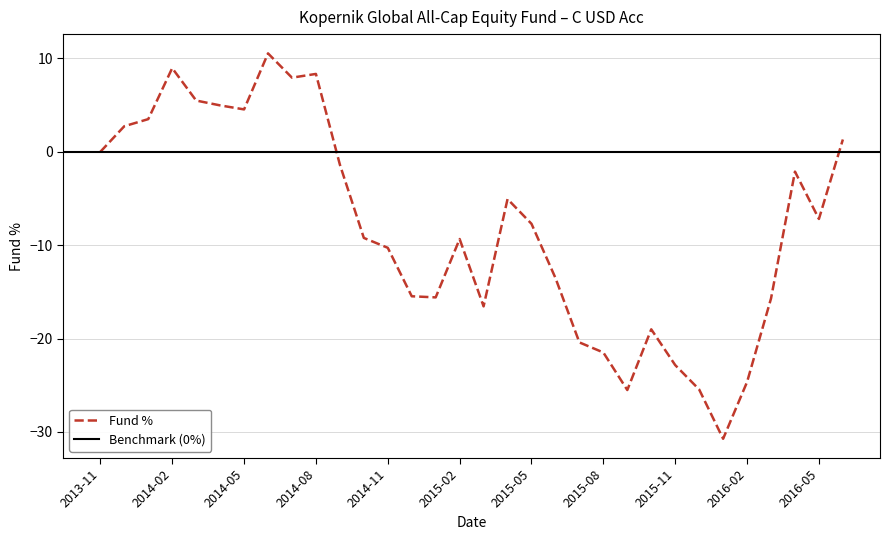

What is the minimum value shown in the chart?

-30.7